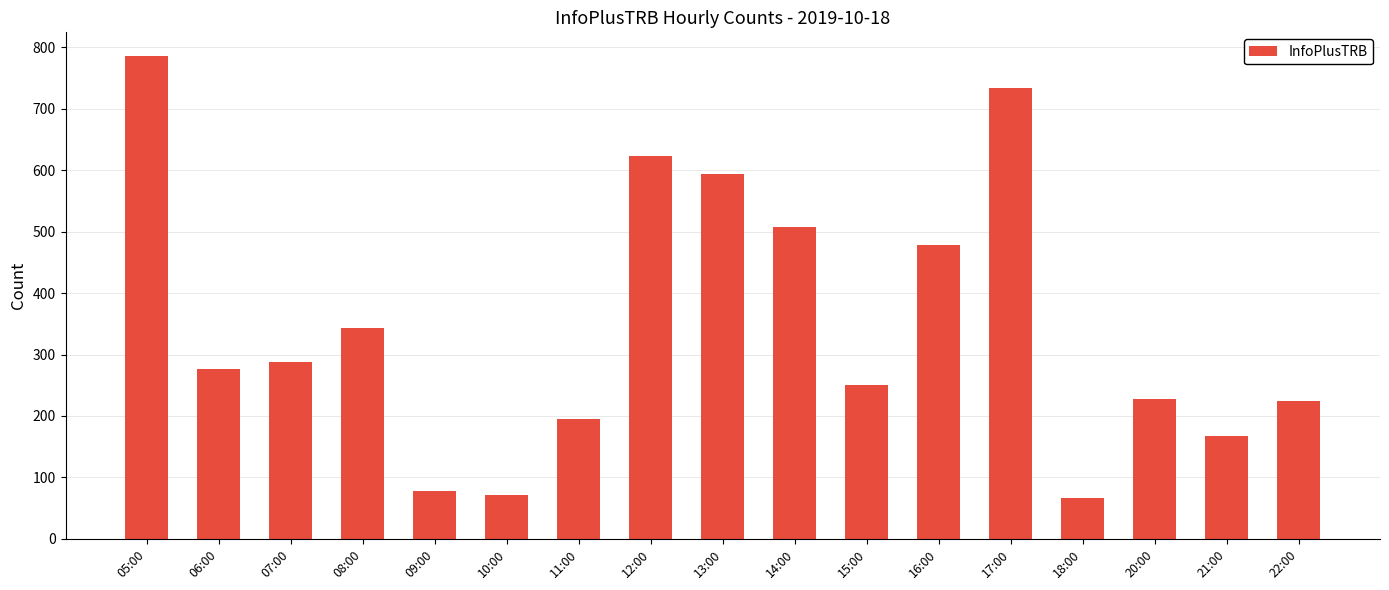

Between 22:00 and 07:00, which is larger?

07:00